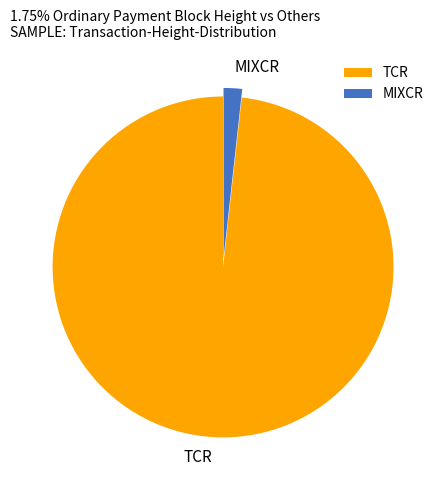

Count the number of slices in the pie.

2